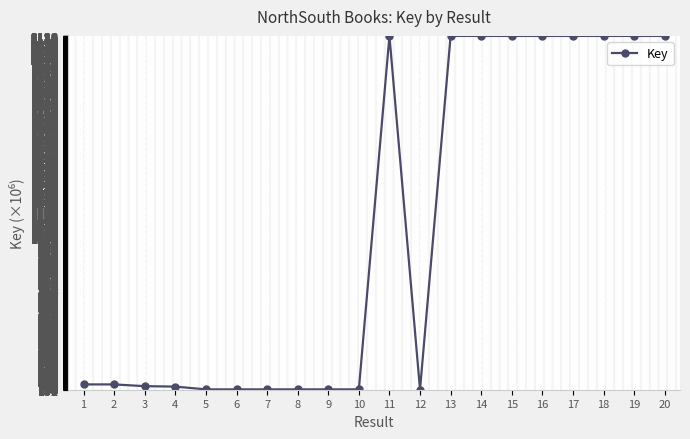

The value at 10 is 153.6. True or false?

True